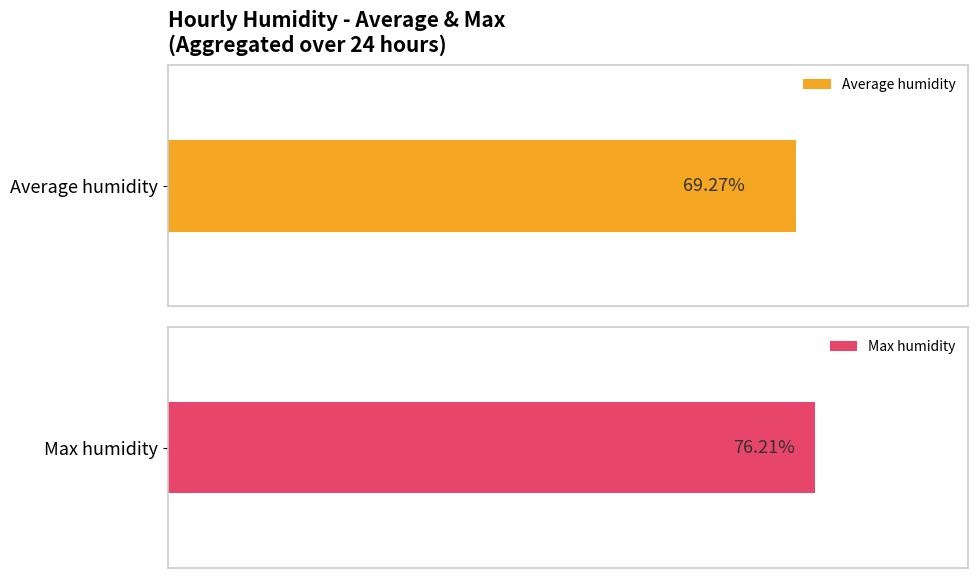

What is the average value of the Max humidity series?

76.2